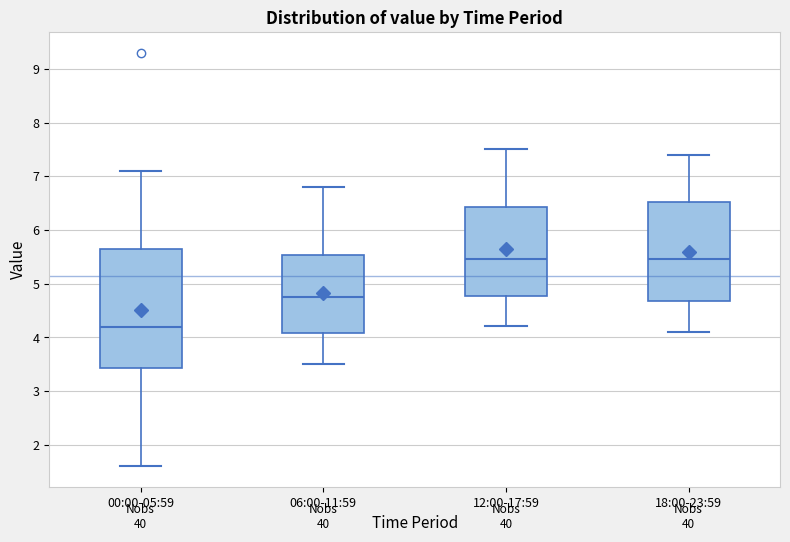

Comparing the boxes themselves (not the whiskers), which one is the tallest?

00:00-05:59